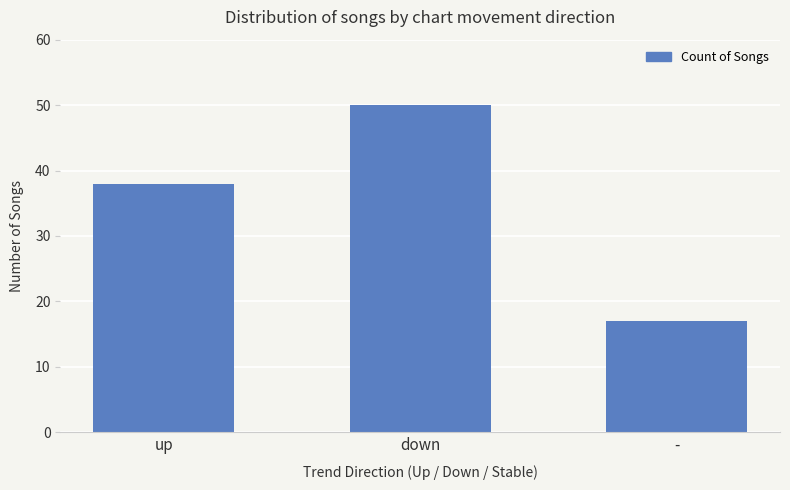

Are the bars grouped side by side (vs. stacked)?

No